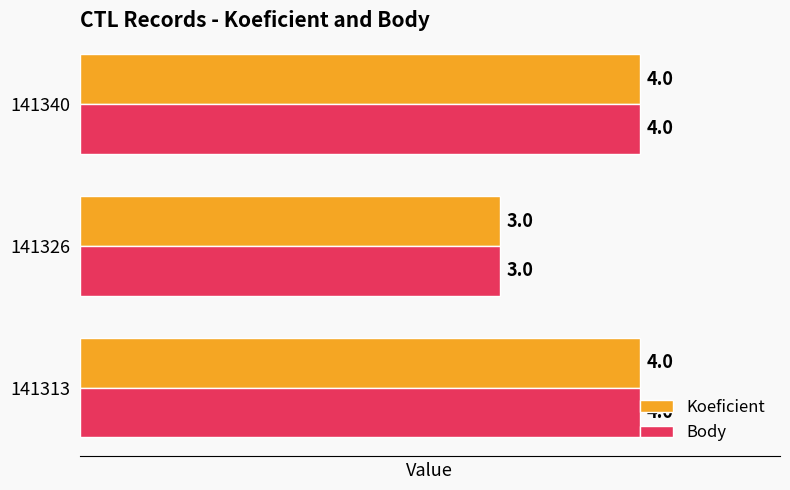

Count the Koeficient values in the range 3 to 4.

3